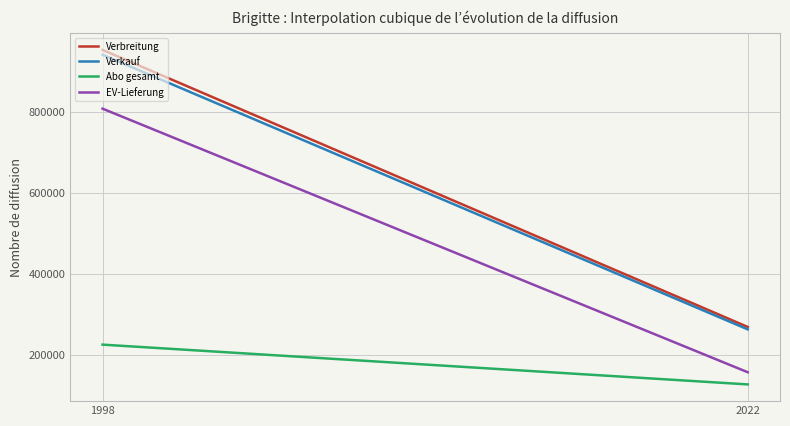

What is the difference between the maximum and minimum values in the Verkauf series?

678424.0